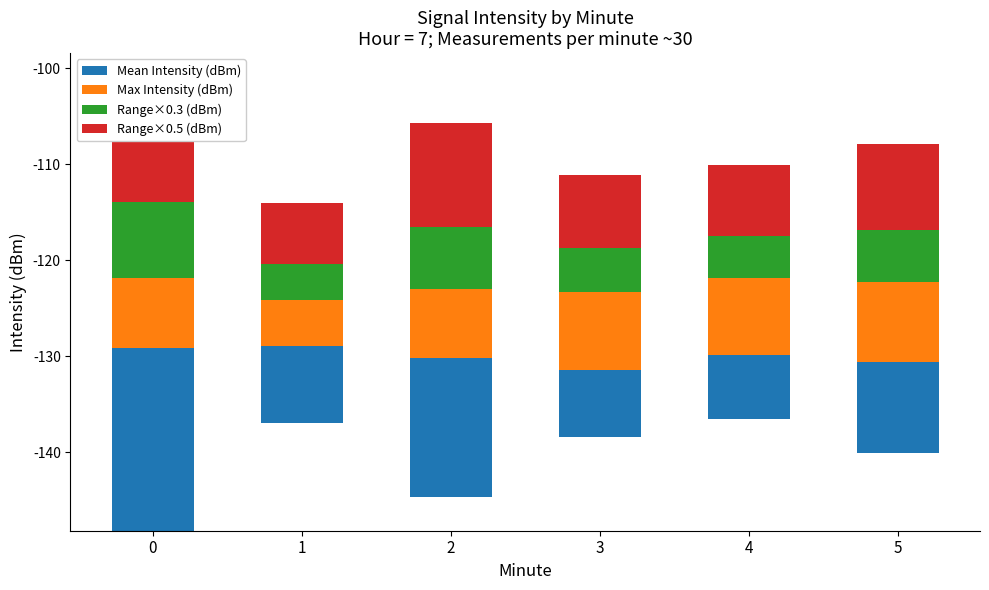

True or false: Range×0.3 (dBm) has a value of 3.8 at 1.

True